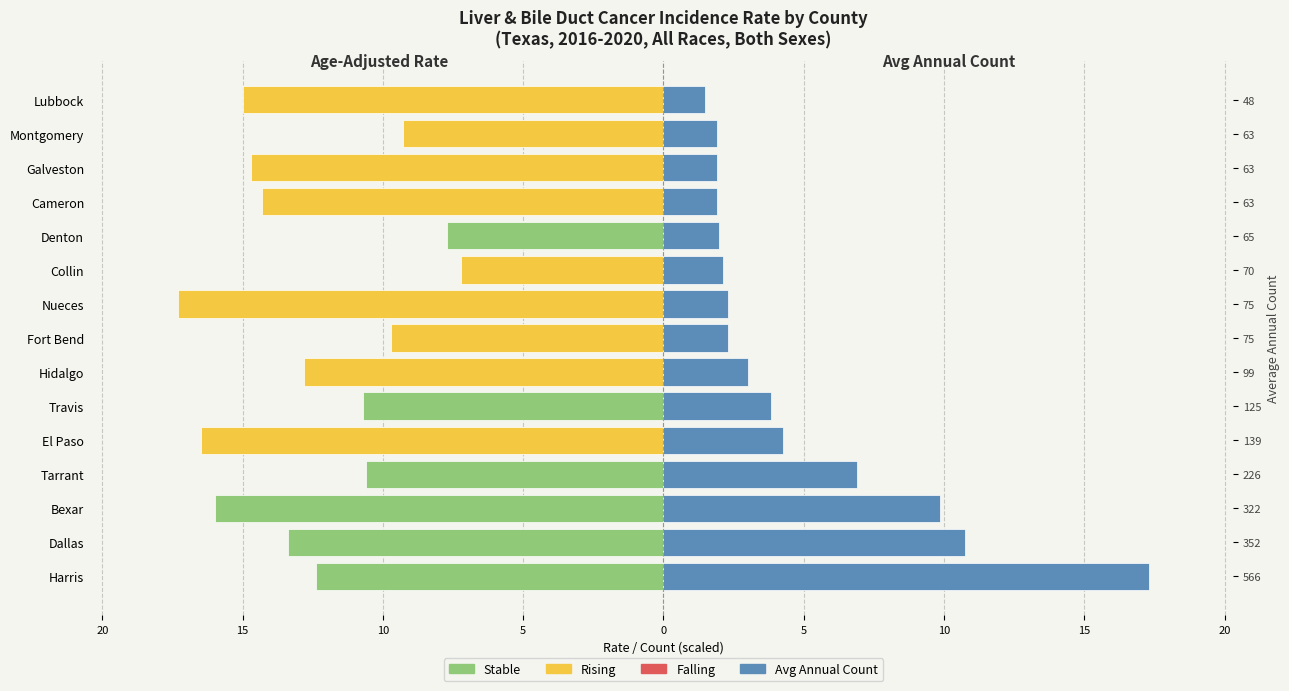

How many values in the Avg Annual Count (scaled) series exceed 2?

10